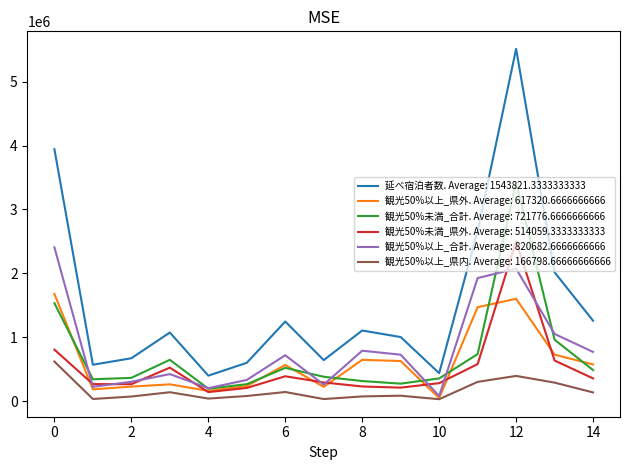

Which series has the largest range (max minus min)?

延べ宿泊者数. Average: 1543821.3333333333